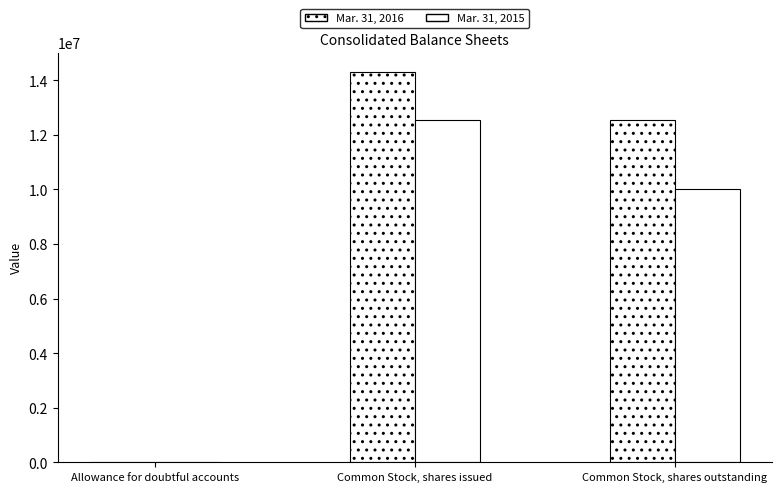

What is the difference between the Mar. 31, 2016 values at Common Stock, shares outstanding and Allowance for doubtful accounts?

12527860